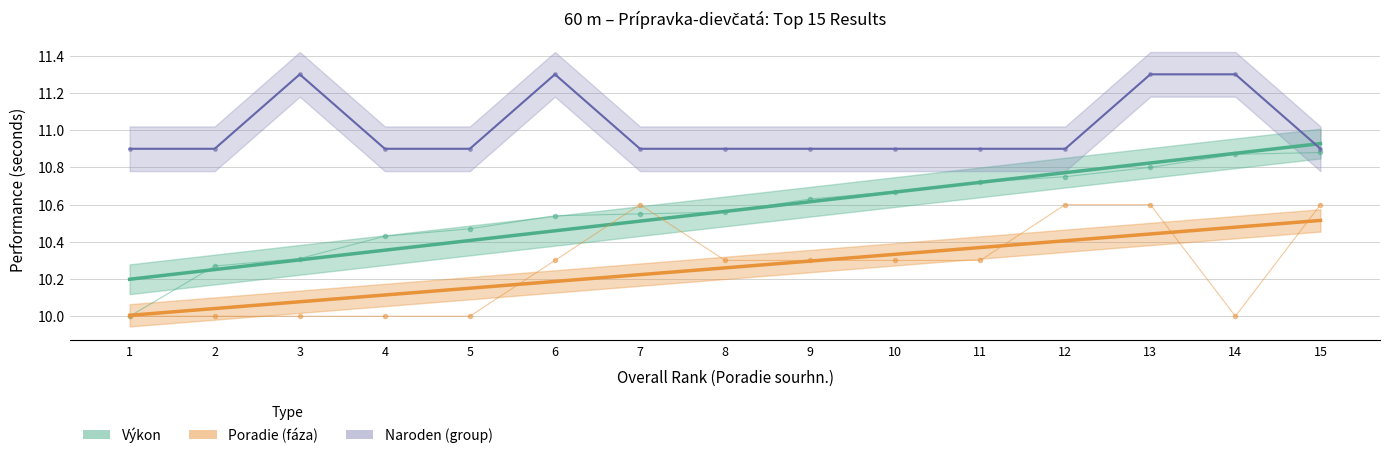

Which series has the largest range (max minus min)?

Výkon (trend)